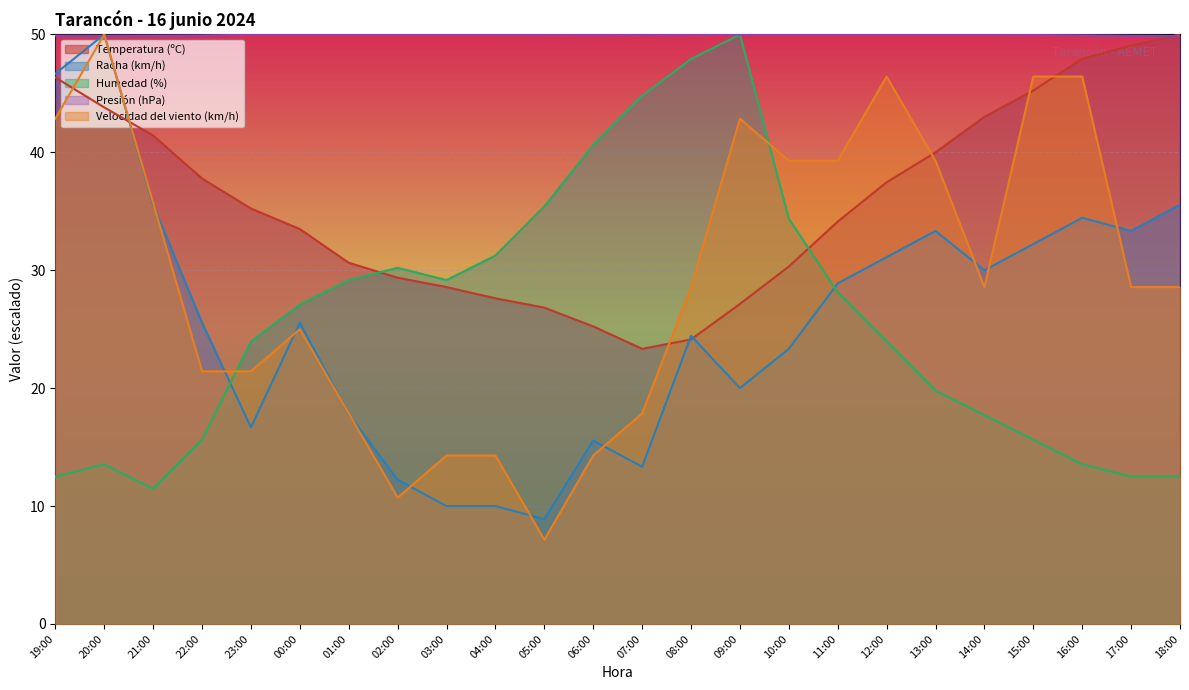

Reading left to right, list all the values displayed in this chart.

Temperatura (ºC): 19:00=46.3	20:00=43.8	21:00=41.4	22:00=37.8	23:00=35.2	00:00=33.5	01:00=30.6	02:00=29.4	03:00=28.6	04:00=27.6	05:00=26.8	06:00=25.2	07:00=23.3	08:00=24.1	09:00=27.1	10:00=30.3	11:00=34.1	12:00=37.5	13:00=40.0	14:00=43.0	15:00=45.2	16:00=47.9	17:00=49.0	18:00=50.0
Racha (km/h): 19:00=46.7	20:00=50.0	21:00=35.6	22:00=25.6	23:00=16.7	00:00=25.6	01:00=17.8	02:00=12.2	03:00=10.0	04:00=10.0	05:00=8.9	06:00=15.6	07:00=13.3	08:00=24.4	09:00=20.0	10:00=23.3	11:00=28.9	12:00=31.1	13:00=33.3	14:00=30.0	15:00=32.2	16:00=34.4	17:00=33.3	18:00=35.6
Humedad (%): 19:00=12.5	20:00=13.5	21:00=11.5	22:00=15.6	23:00=24.0	00:00=27.1	01:00=29.2	02:00=30.2	03:00=29.2	04:00=31.3	05:00=35.4	06:00=40.6	07:00=44.8	08:00=47.9	09:00=50.0	10:00=34.4	11:00=28.1	12:00=24.0	13:00=19.8	14:00=17.7	15:00=15.6	16:00=13.5	17:00=12.5	18:00=12.5
Presión (hPa): 19:00=49.9	20:00=49.9	21:00=49.9	22:00=49.9	23:00=50.0	00:00=50.0	01:00=50.0	02:00=50.0	03:00=50.0	04:00=50.0	05:00=50.0	06:00=50.0	07:00=49.9	08:00=50.0	09:00=50.0	10:00=50.0	11:00=50.0	12:00=50.0	13:00=50.0	14:00=50.0	15:00=50.0	16:00=49.9	17:00=49.9	18:00=49.9
Velocidad del viento (km/h): 19:00=42.9	20:00=50.0	21:00=35.7	22:00=21.4	23:00=21.4	00:00=25.0	01:00=17.9	02:00=10.7	03:00=14.3	04:00=14.3	05:00=7.1	06:00=14.3	07:00=17.9	08:00=28.6	09:00=42.9	10:00=39.3	11:00=39.3	12:00=46.4	13:00=39.3	14:00=28.6	15:00=46.4	16:00=46.4	17:00=28.6	18:00=28.6